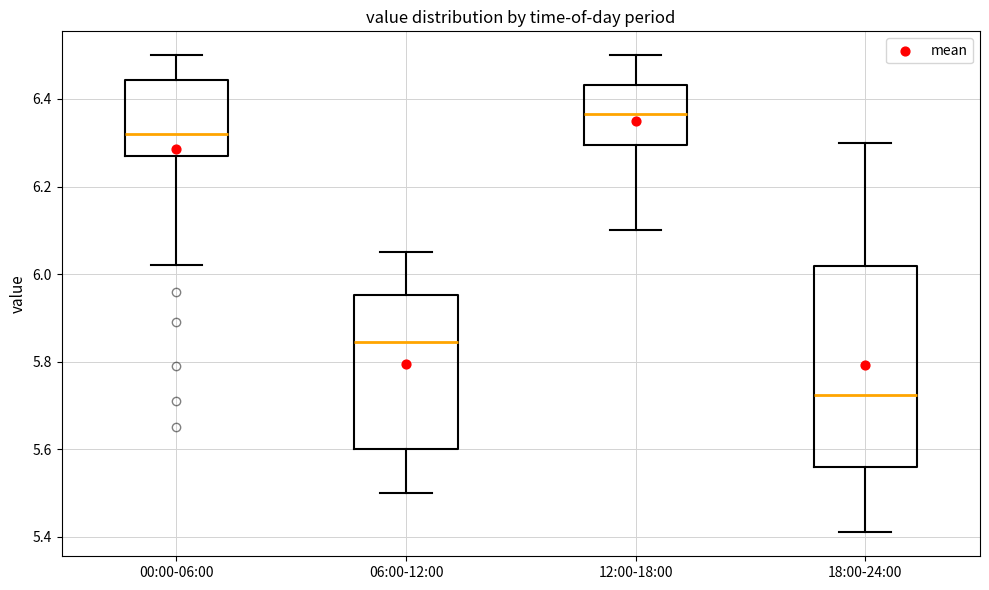

Where is the upper edge of the box for 06:00-12:00 on the y-axis? The values are not printed on the chart, so give them approximately, as read against the axis.

5.96